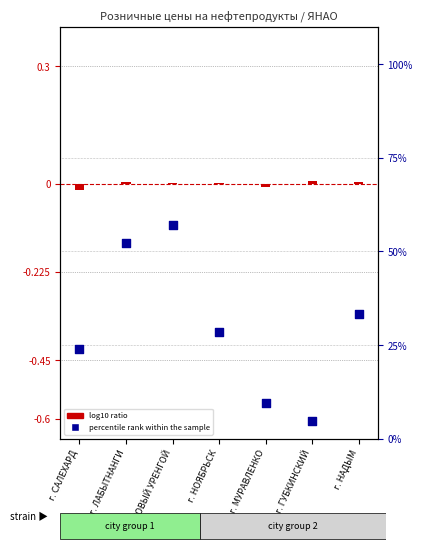

Which series reaches the minimum Y coordinate?

log10 ratio